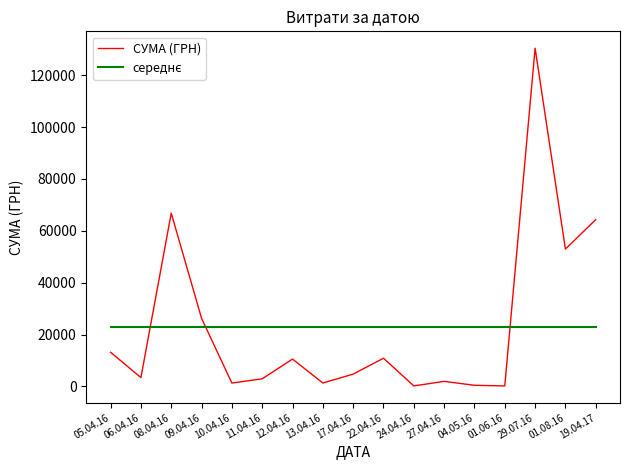

Where is СУМА (ГРН) nearest to the value 65277?

19.04.17